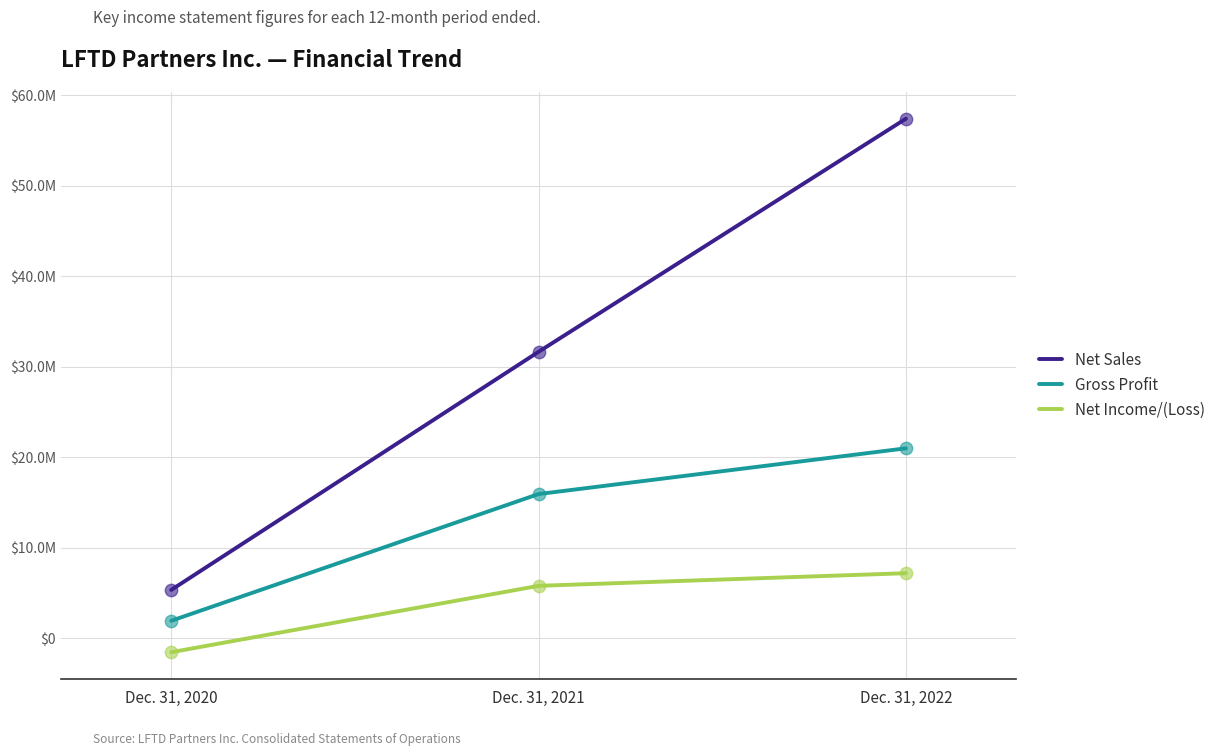

Is this an area chart (filled region under the line)?

No